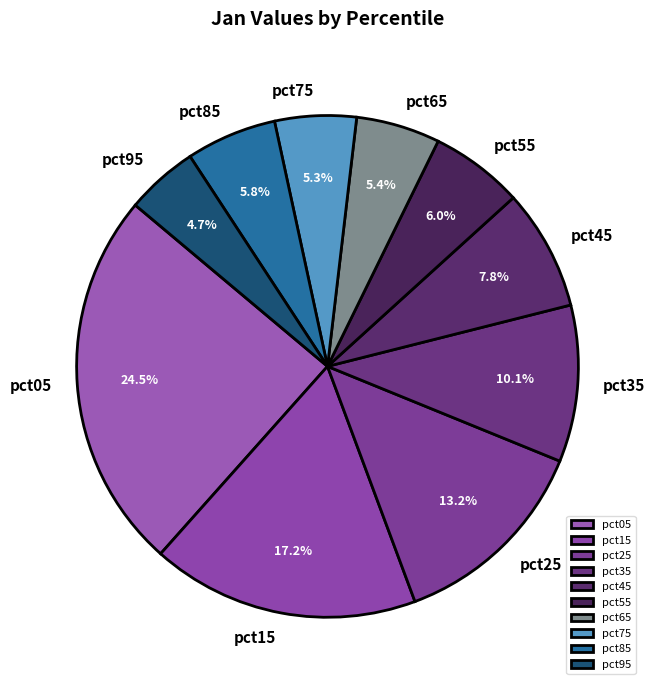

Is there any slice that represents more than half of the pie?

No